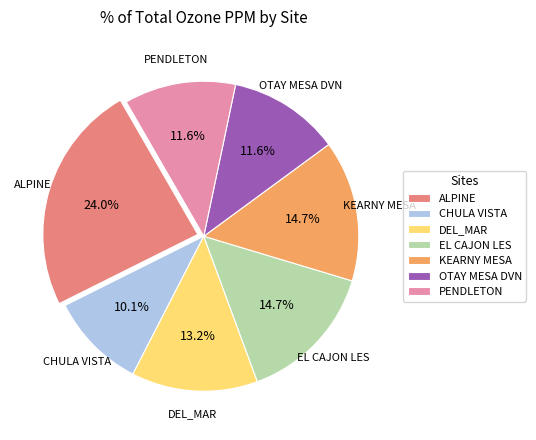

The DEL_MAR slice represents 5% of the pie. True or false?

False